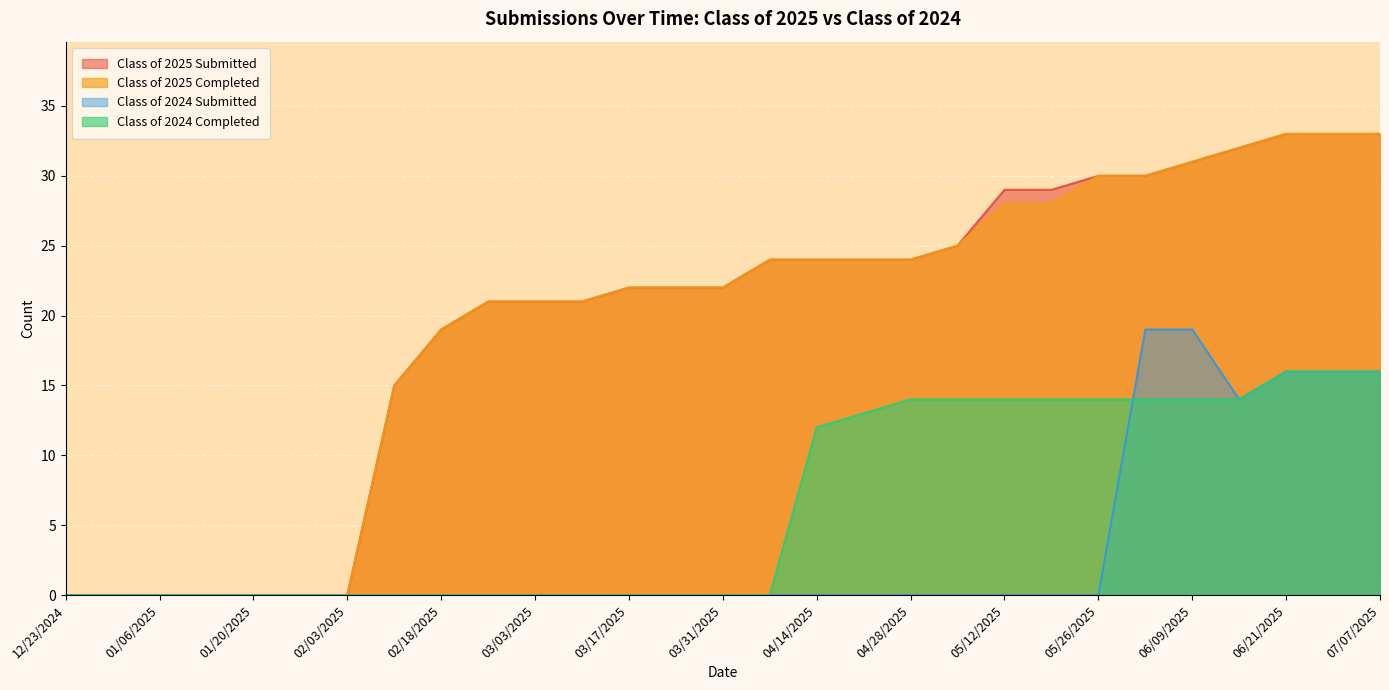

Reading left to right, what are all the values shown in this chart?

Class of 2024 Completed: 12/23/2024=0	12/30/2024=0	01/06/2025=0	01/14/2025=0	01/20/2025=0	01/27/2025=0	02/03/2025=0	02/10/2025=0	02/18/2025=0	02/24/2025=0	03/03/2025=0	03/10/2025=0	03/17/2025=0	03/24/2025=0	03/31/2025=0	04/07/2025=0	04/14/2025=12	04/21/2025=13	04/28/2025=14	05/06/2025=14	05/12/2025=14	05/19/2025=14	05/26/2025=14	06/02/2025=14	06/09/2025=14	06/16/2025=14	06/21/2025=16	06/30/2025=16	07/07/2025=16
Class of 2024 Submitted: 12/23/2024=0	12/30/2024=0	01/06/2025=0	01/14/2025=0	01/20/2025=0	01/27/2025=0	02/03/2025=0	02/10/2025=0	02/18/2025=0	02/24/2025=0	03/03/2025=0	03/10/2025=0	03/17/2025=0	03/24/2025=0	03/31/2025=0	04/07/2025=0	04/14/2025=0	04/21/2025=0	04/28/2025=0	05/06/2025=0	05/12/2025=0	05/19/2025=0	05/26/2025=0	06/02/2025=19	06/09/2025=19	06/16/2025=14	06/21/2025=16	06/30/2025=16	07/07/2025=16
Class of 2025 Completed: 12/23/2024=0	12/30/2024=0	01/06/2025=0	01/14/2025=0	01/20/2025=0	01/27/2025=0	02/03/2025=0	02/10/2025=15	02/18/2025=19	02/24/2025=21	03/03/2025=21	03/10/2025=21	03/17/2025=22	03/24/2025=22	03/31/2025=22	04/07/2025=24	04/14/2025=24	04/21/2025=24	04/28/2025=24	05/06/2025=25	05/12/2025=28	05/19/2025=28	05/26/2025=30	06/02/2025=30	06/09/2025=31	06/16/2025=32	06/21/2025=33	06/30/2025=33	07/07/2025=33
Class of 2025 Submitted: 12/23/2024=0	12/30/2024=0	01/06/2025=0	01/14/2025=0	01/20/2025=0	01/27/2025=0	02/03/2025=0	02/10/2025=15	02/18/2025=19	02/24/2025=21	03/03/2025=21	03/10/2025=21	03/17/2025=22	03/24/2025=22	03/31/2025=22	04/07/2025=24	04/14/2025=24	04/21/2025=24	04/28/2025=24	05/06/2025=25	05/12/2025=29	05/19/2025=29	05/26/2025=30	06/02/2025=30	06/09/2025=31	06/16/2025=32	06/21/2025=33	06/30/2025=33	07/07/2025=33